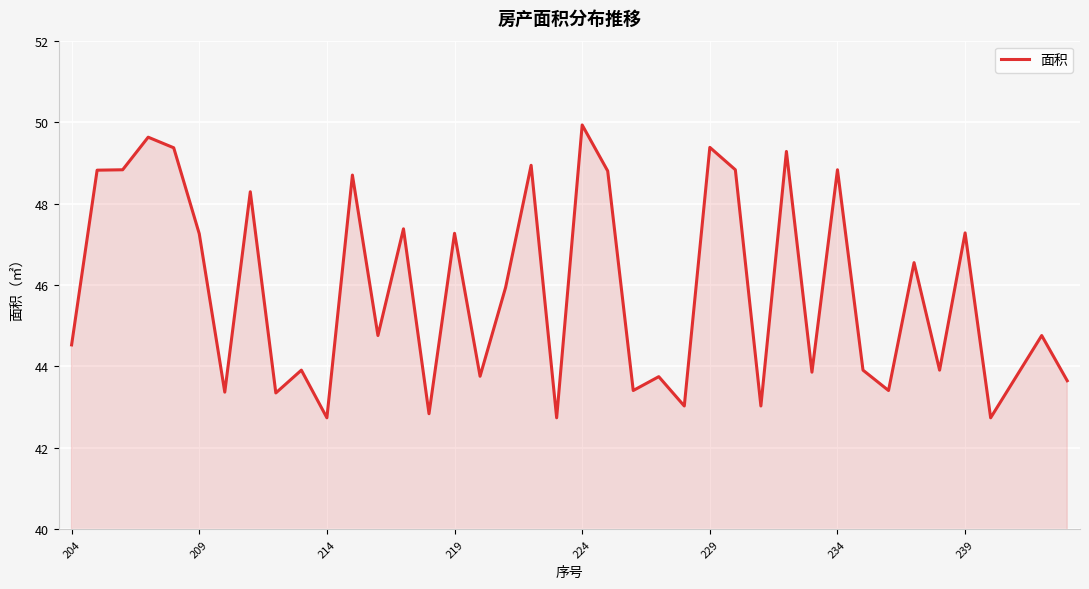

What is the difference between the maximum and minimum values?

7.2